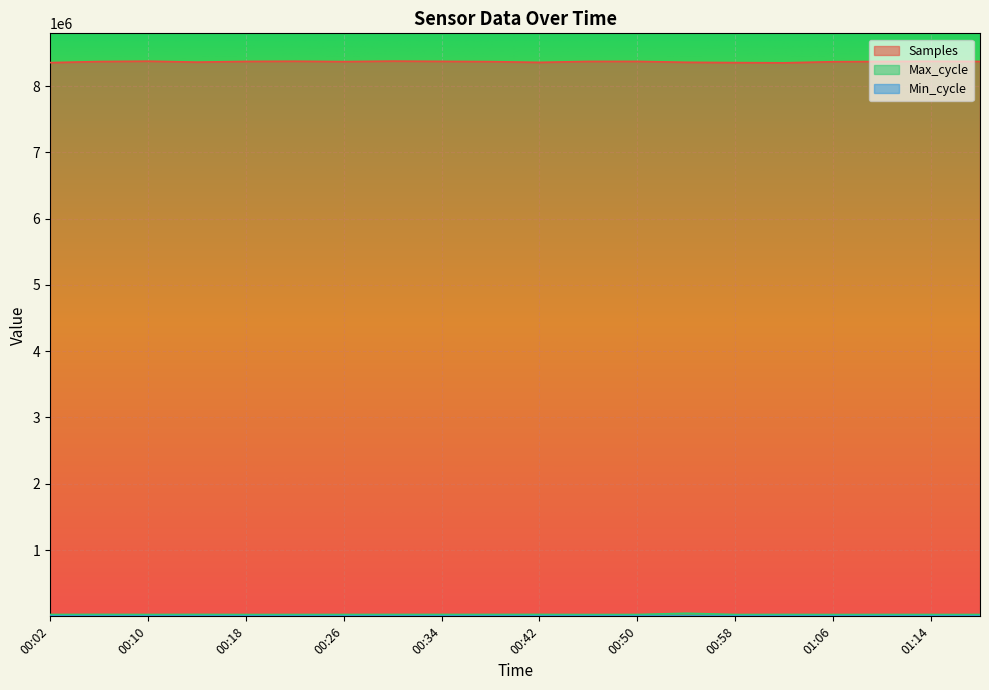

Which series has the largest total across all categories?

Samples